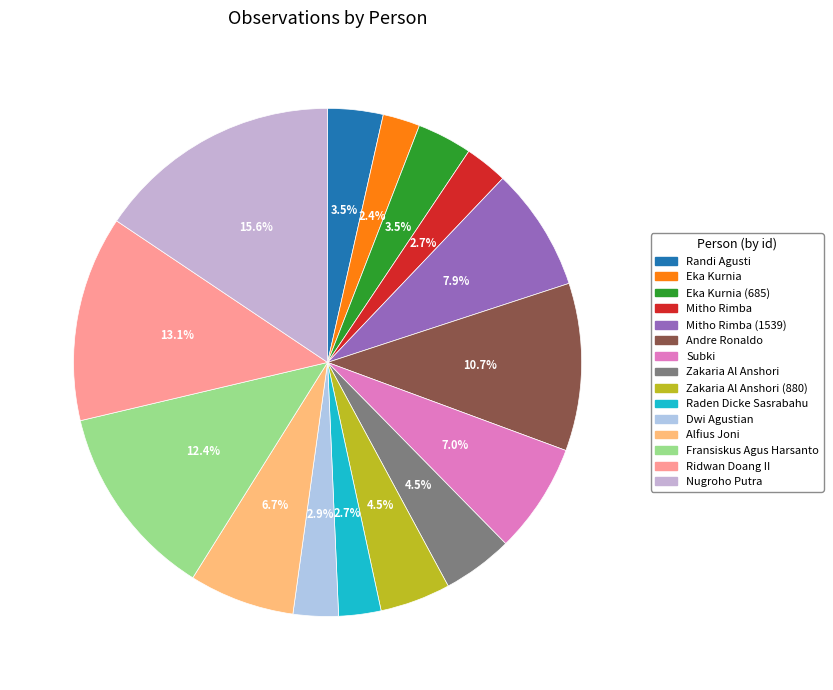

Does any single category account for the majority?

No